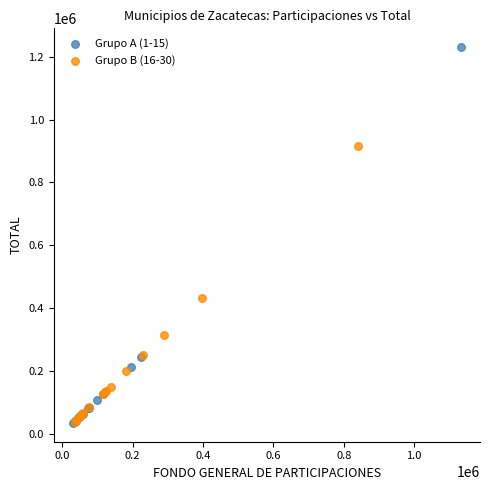

Which series has the widest spread of Y values?

Grupo A (1-15)